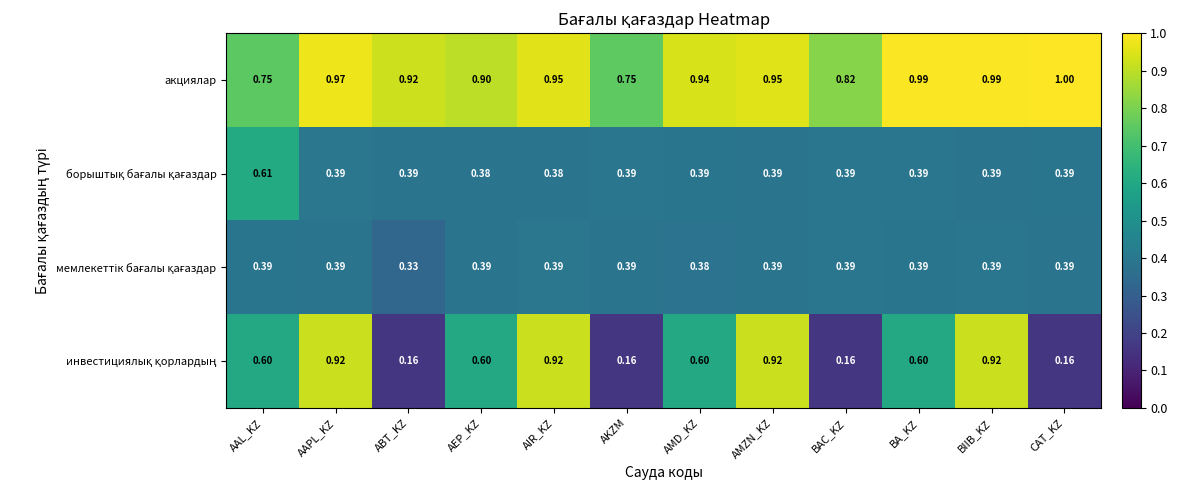

At which category is the sum across all series the highest?

BIIB_KZ